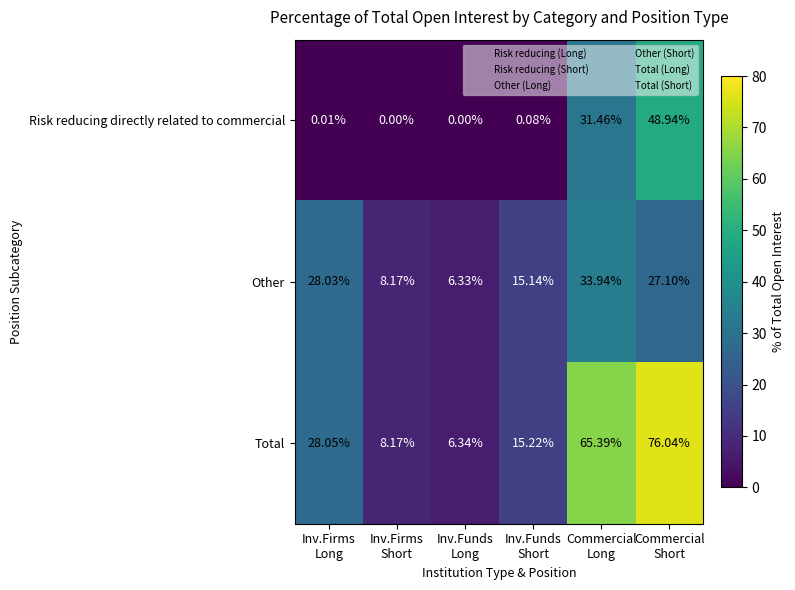

Rank the series by their maximum value, from highest to lowest.

Total, Risk reducing directly related to commercial, Other